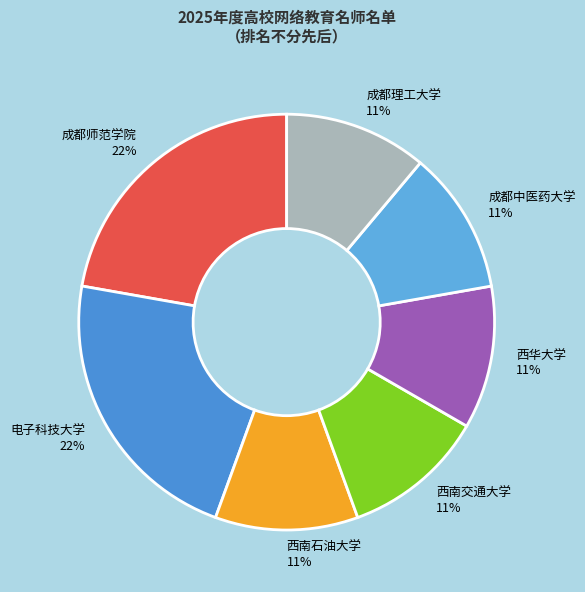

Is the sum of 西华大学 and 西南石油大学 greater than half?

No